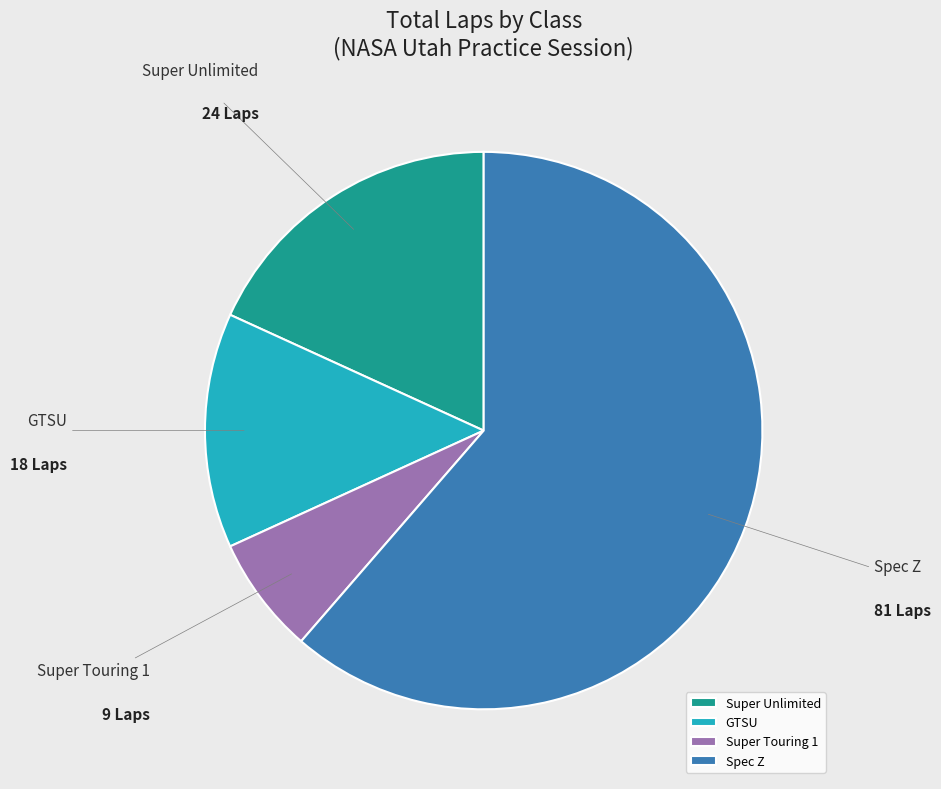

Combined, do Spec Z and Super Unlimited account for over 50%?

Yes